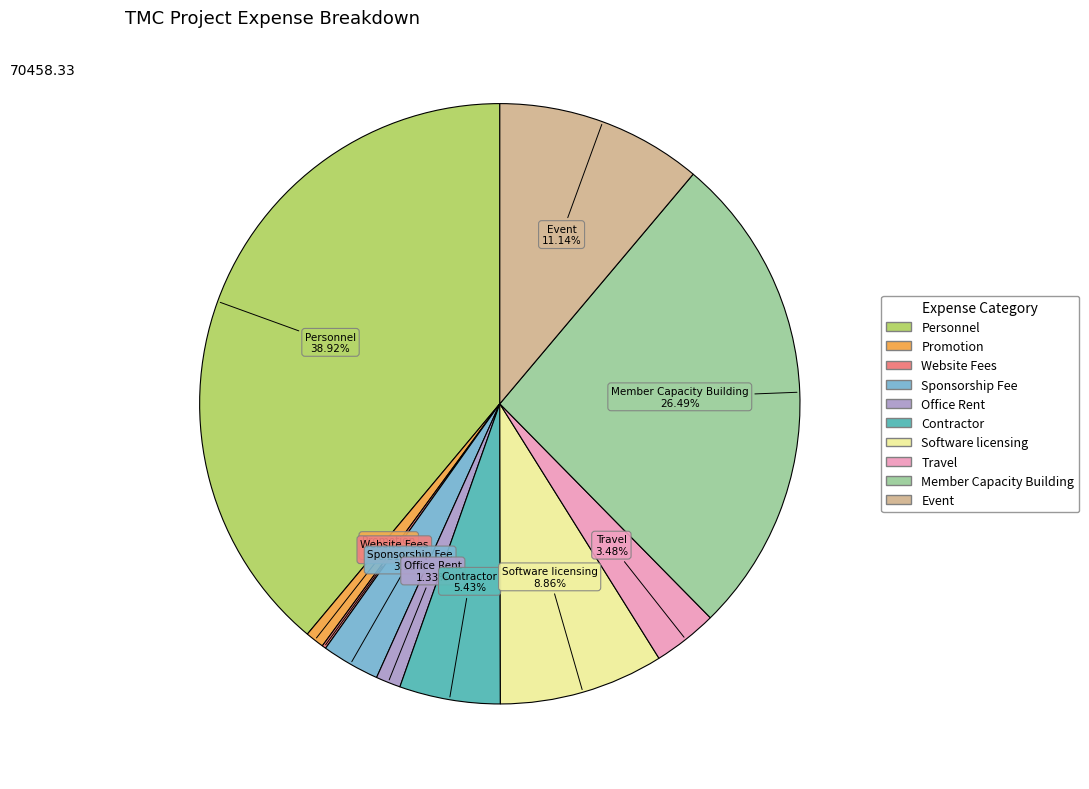

Is there a majority slice in this chart?

No